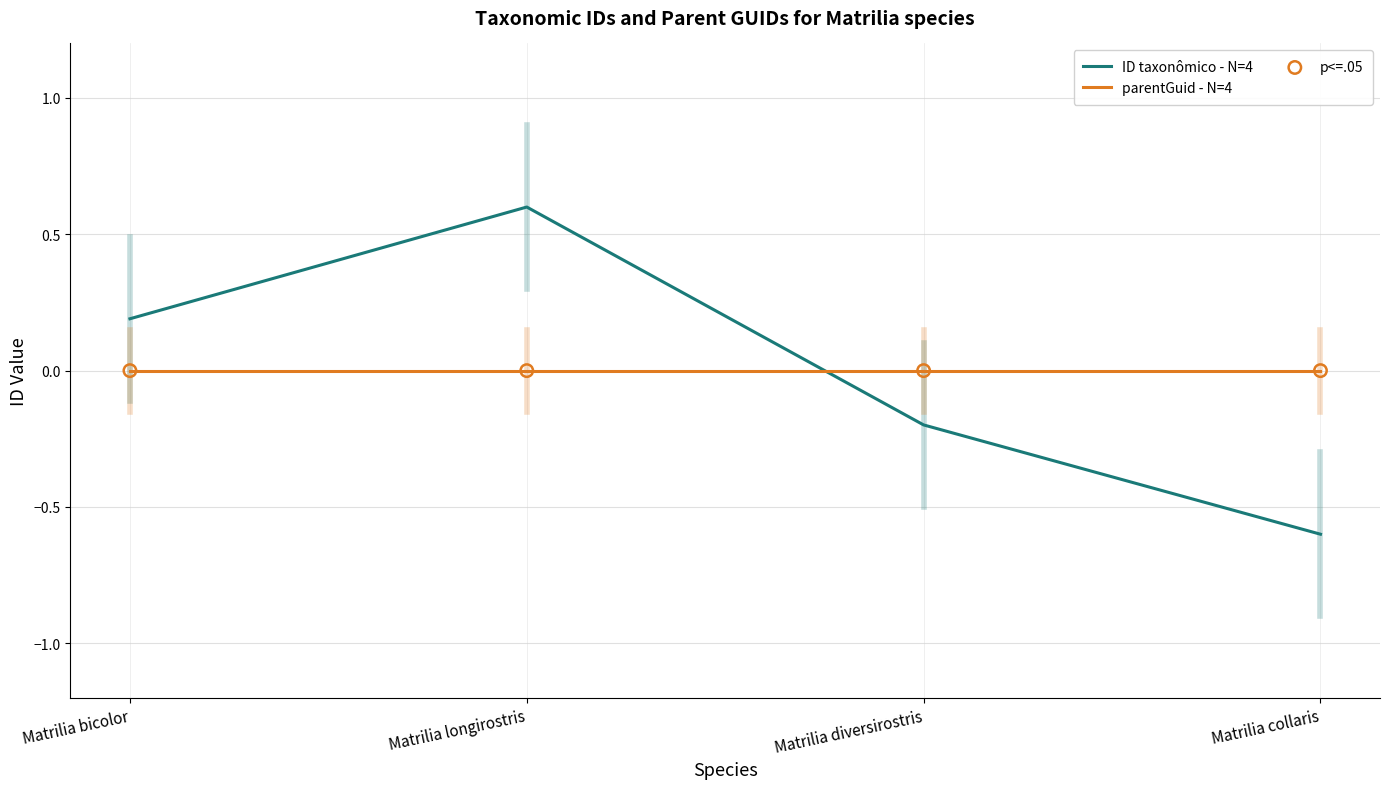

What is the spread (max minus min) of values at Matrilia collaris?

0.6